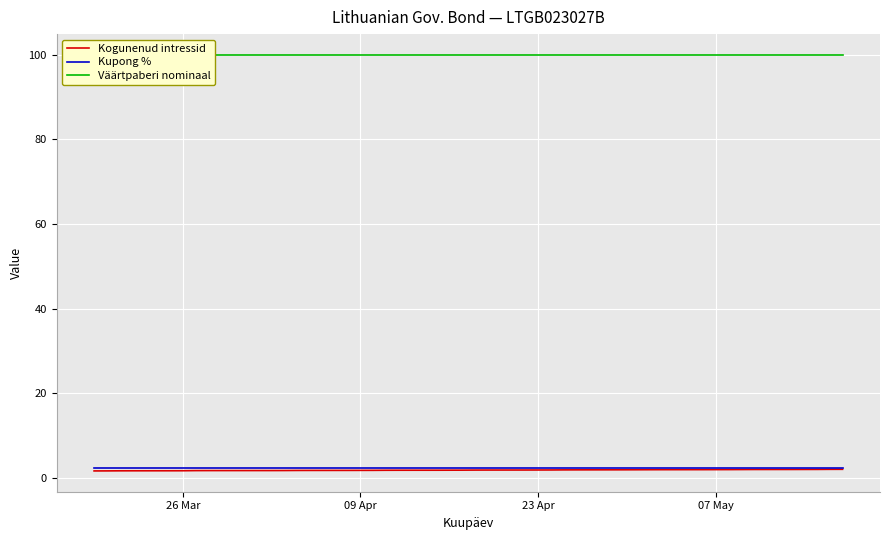

What is the maximum value for Kupong %?

2.3